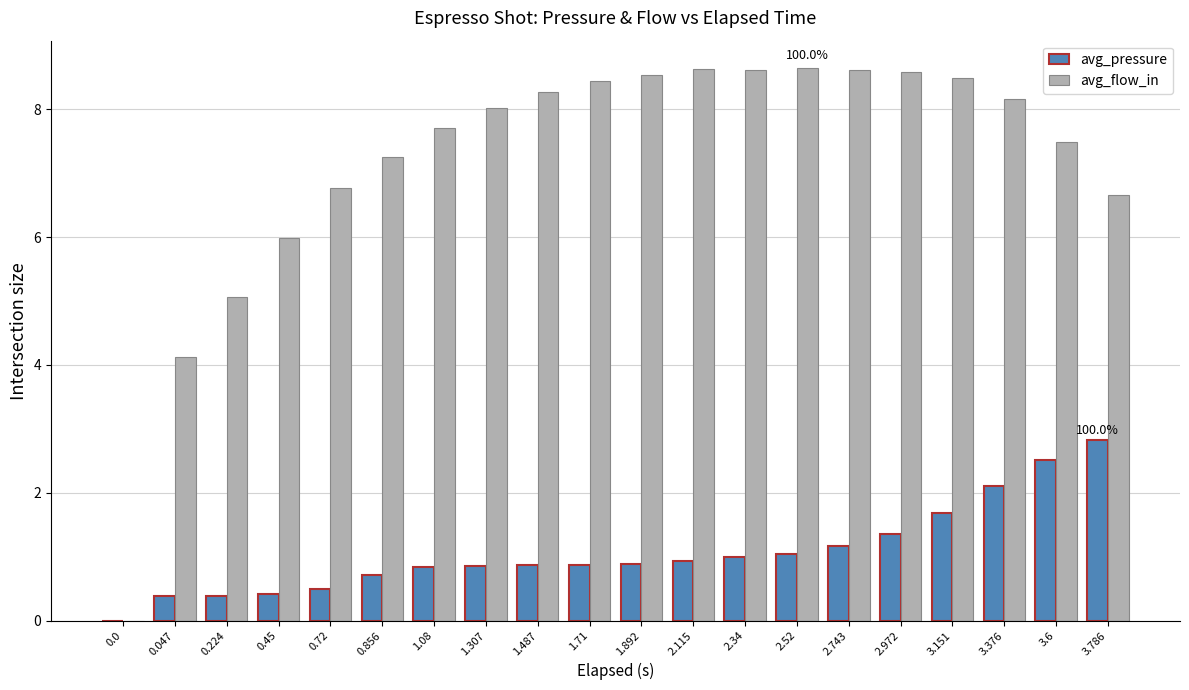

Which series changed the most between 0.72 and 1.487?

avg_flow_in